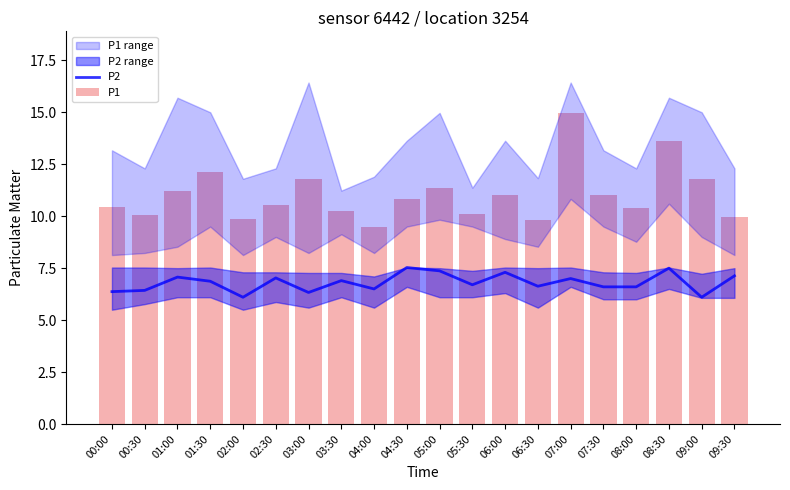

Which series has the largest total across all categories?

P1